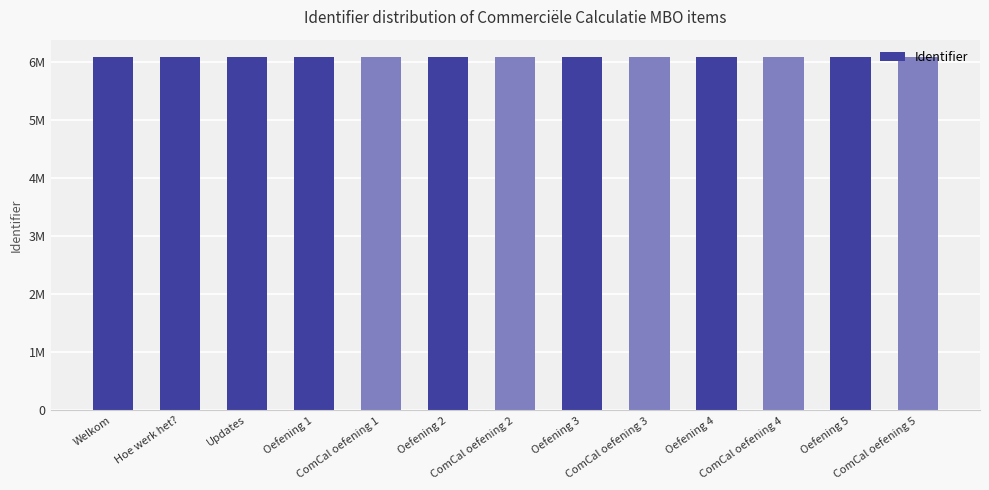

Which has a higher value, Oefening 3 or Hoe werk het??

Oefening 3